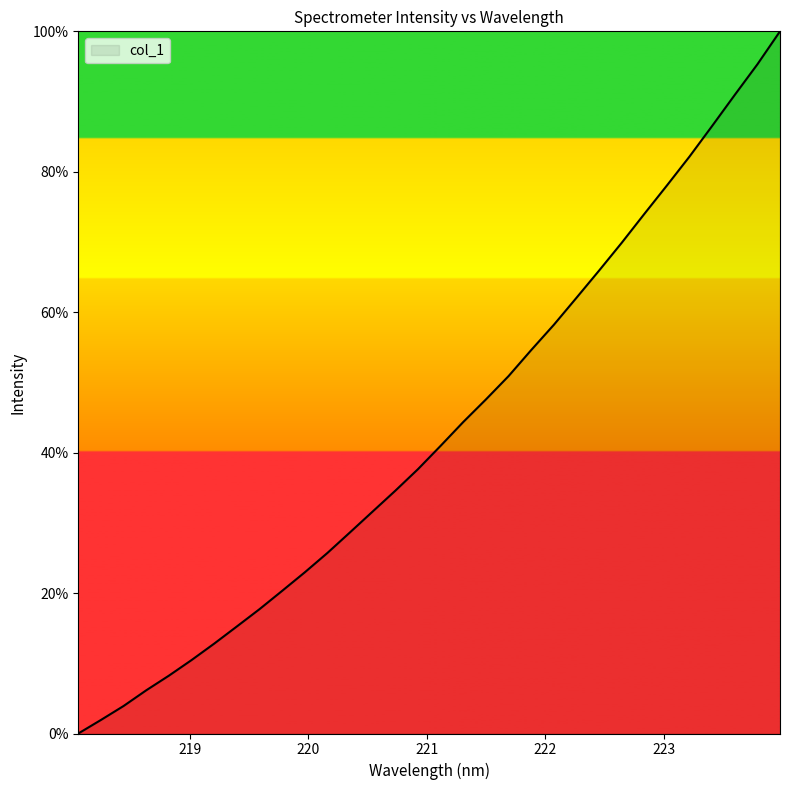

What is the average value?

43.1